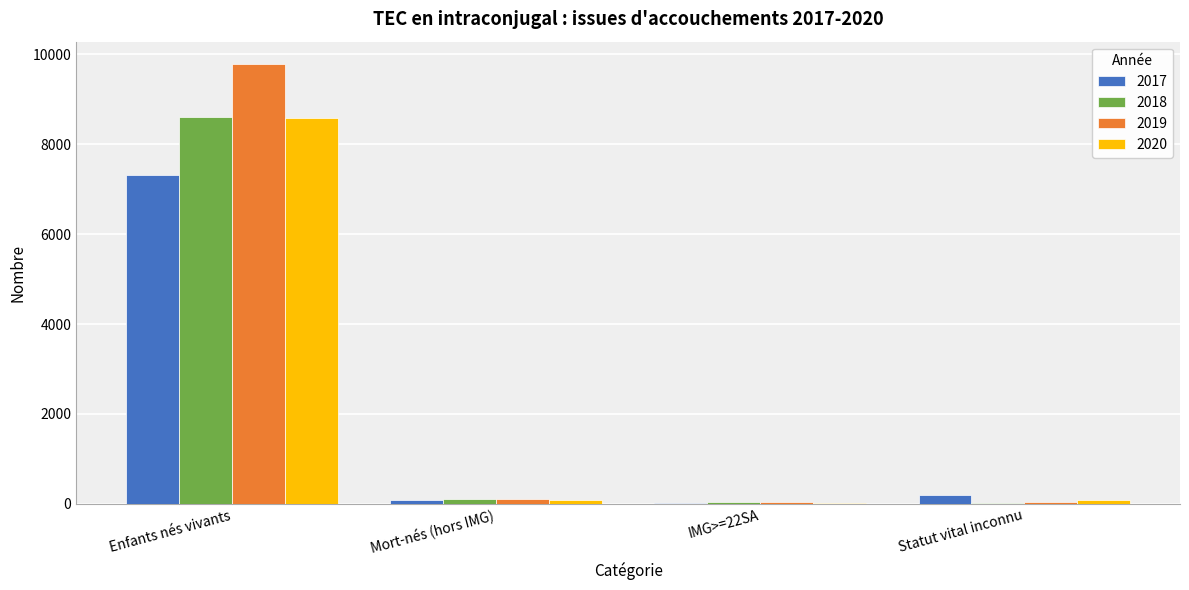

True or false: 2018 has a value of 14310 at Enfants nés vivants.

False